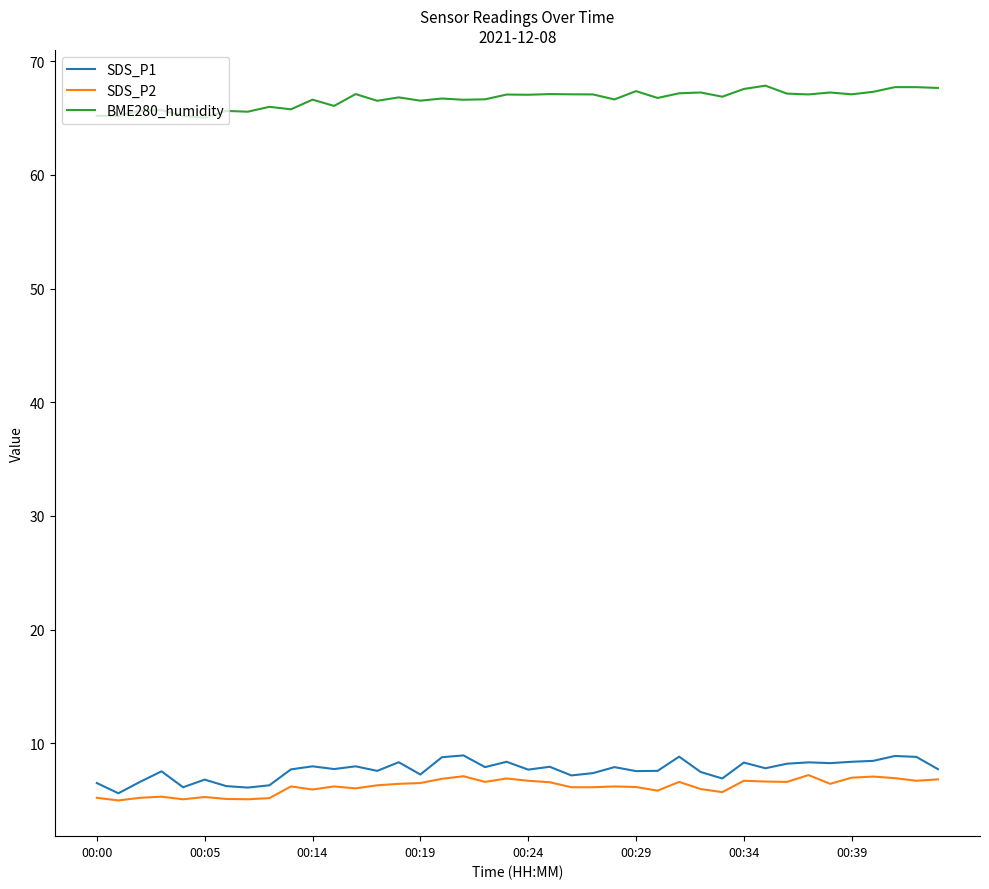

What is the minimum value for SDS_P1?

5.6